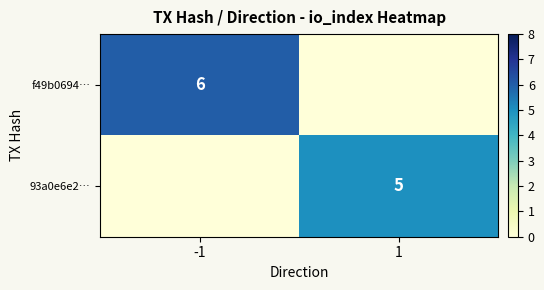

True or false: f49b0694… has a value of 6 at -1.

True